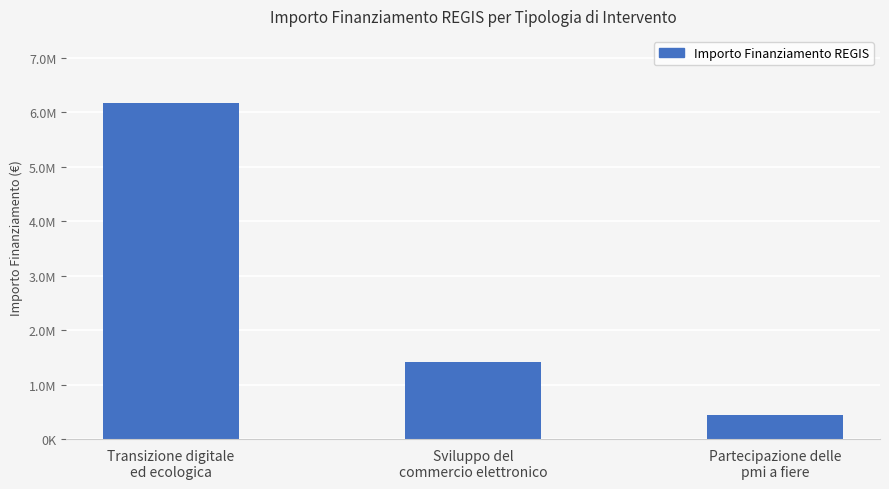

How many values are between 450000 and 6164800?

3